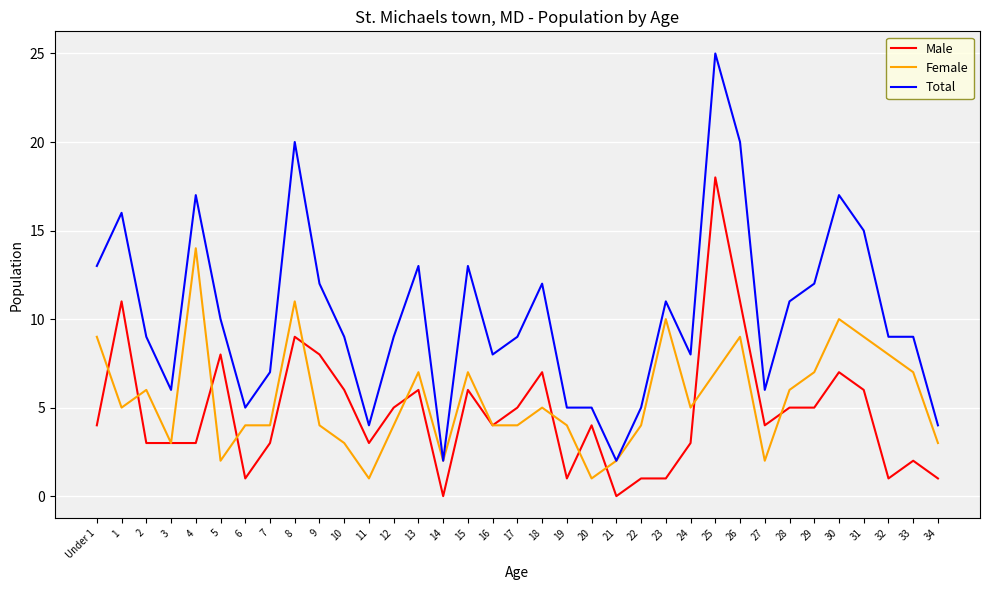

At which label does Total reach its peak?

25